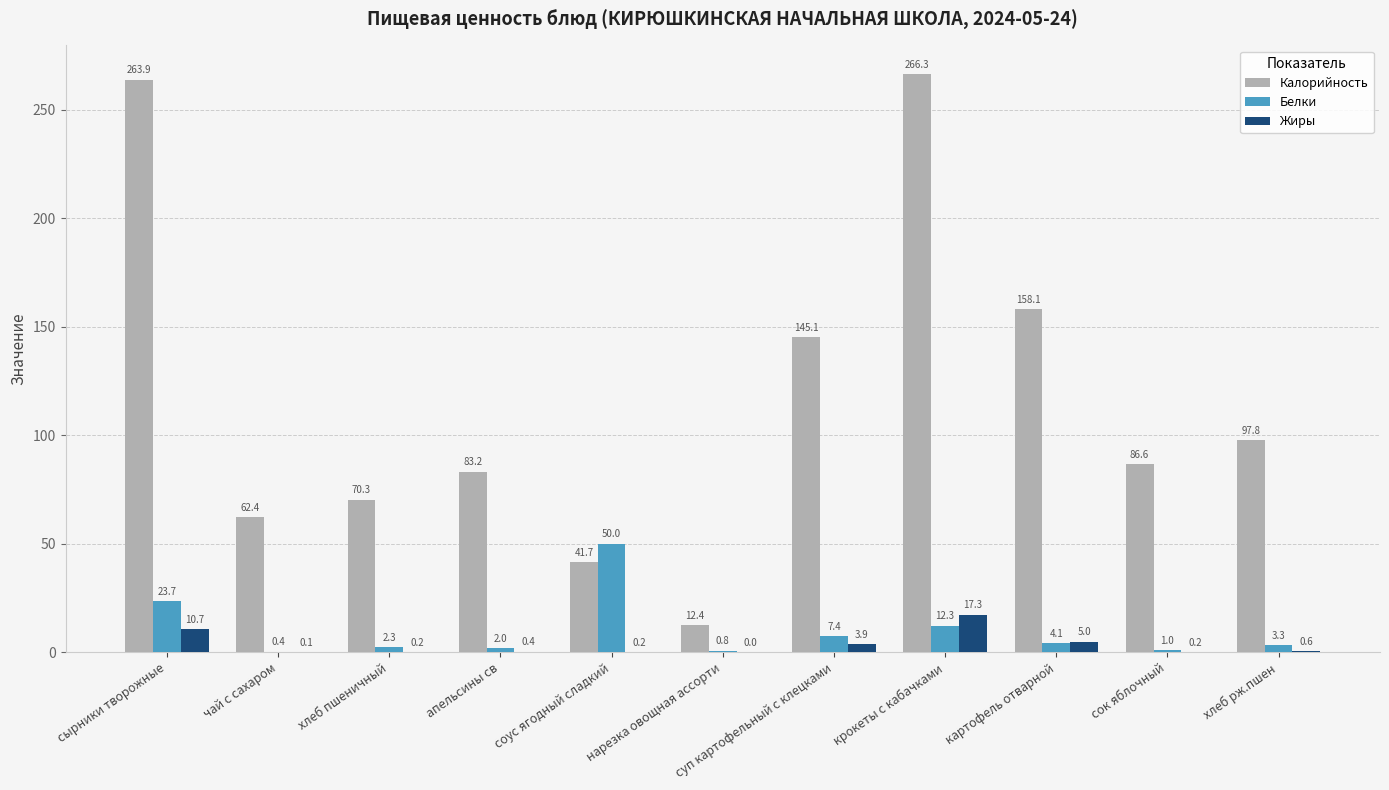

Which label corresponds to the largest value in the chart?

крокеты с кабачками